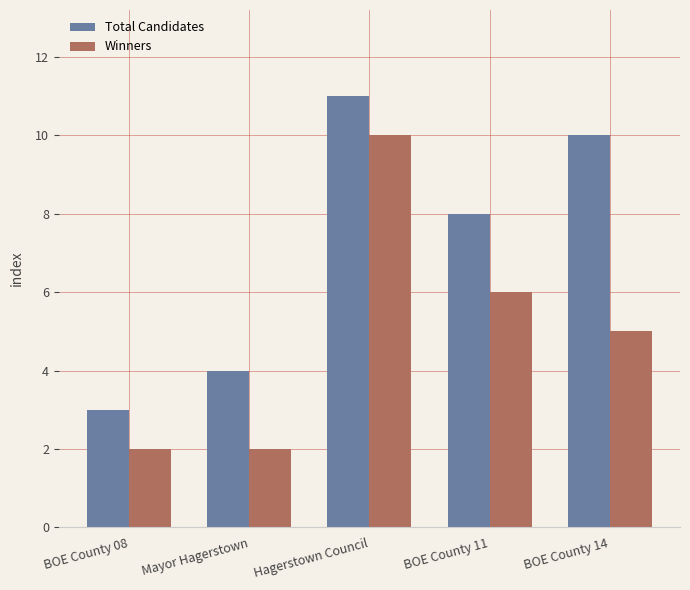

What is the spread (max minus min) of values at BOE County 14?

5